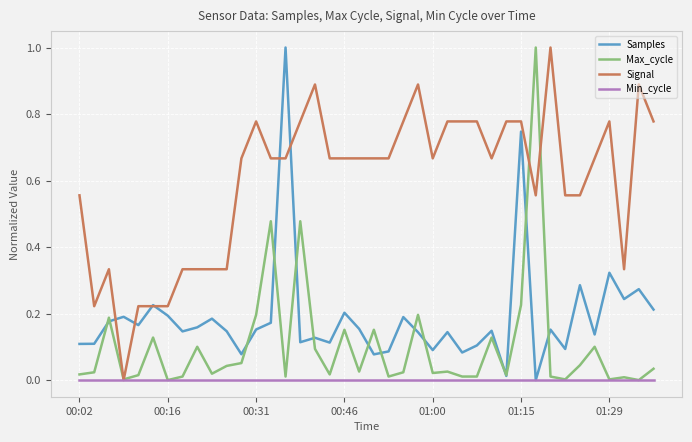

What is the greatest value displayed?

1.0